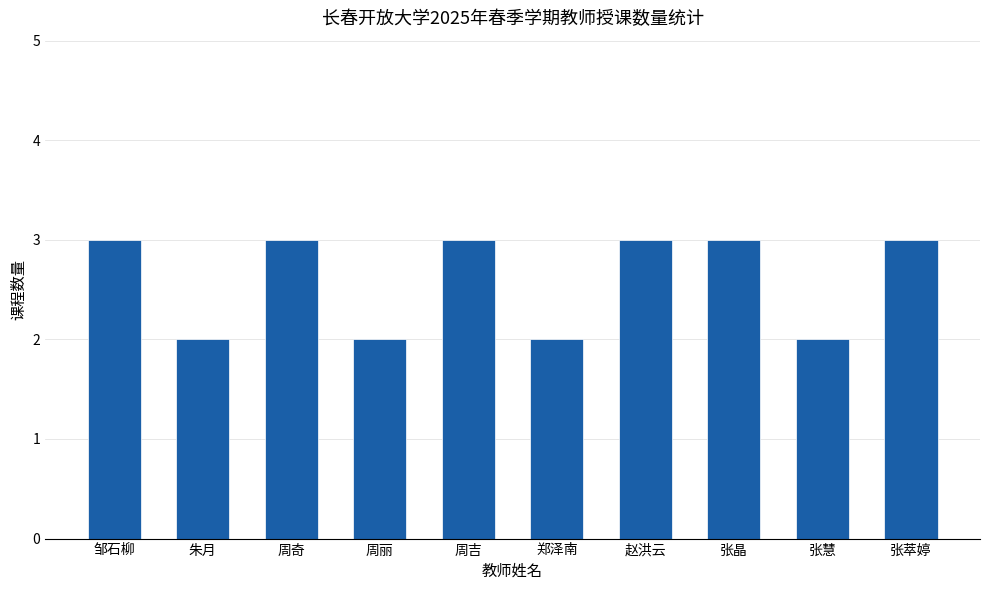

What is the approximate value at 周丽?

2